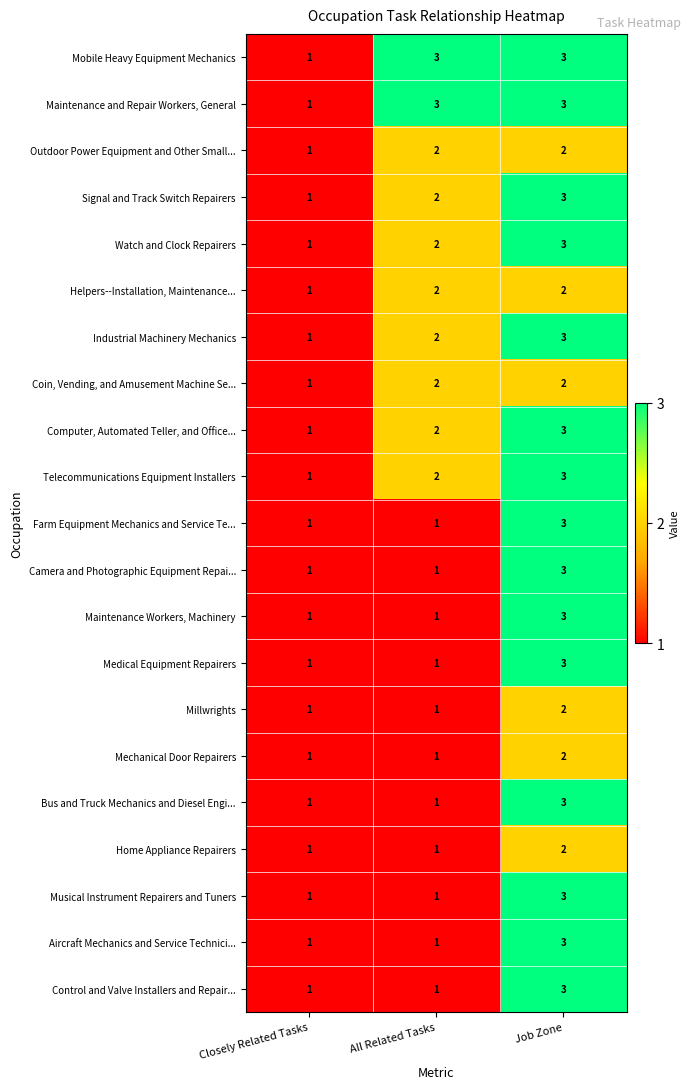

What is the sum of all Computer, Automated Teller, and Office... values?

6